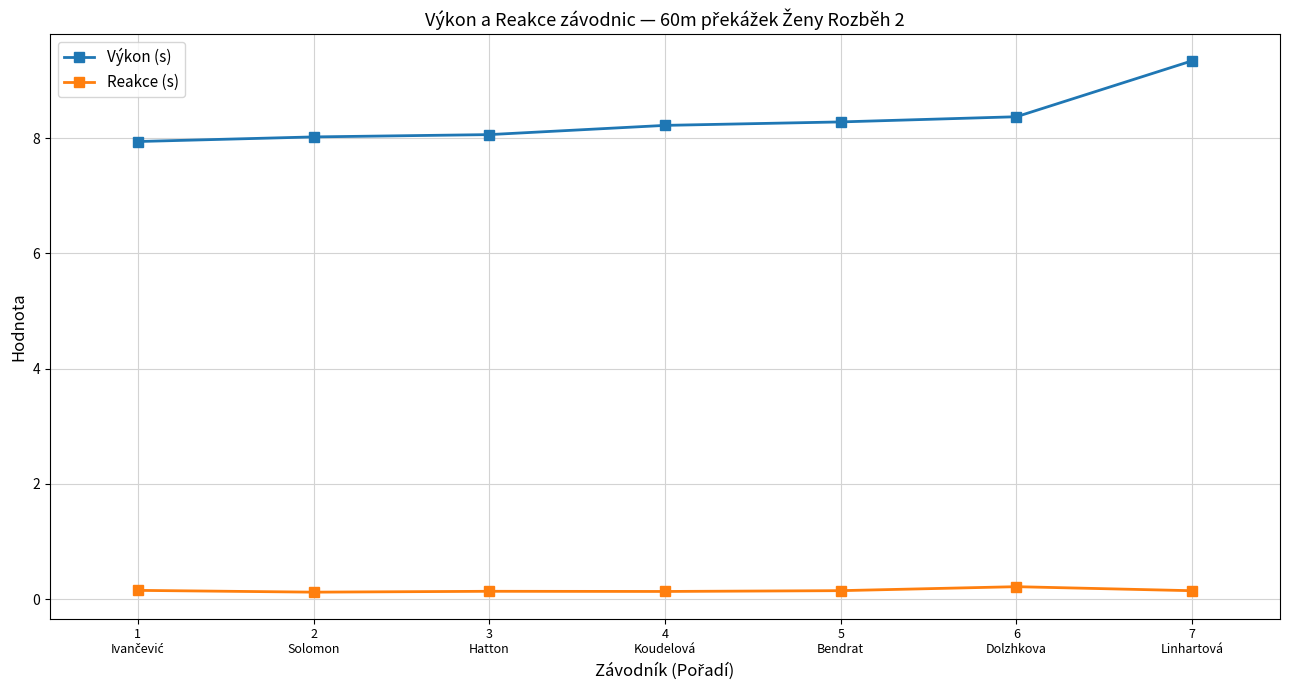

What is the value of the Výkon (s) point at the 5th from the left?

8.3